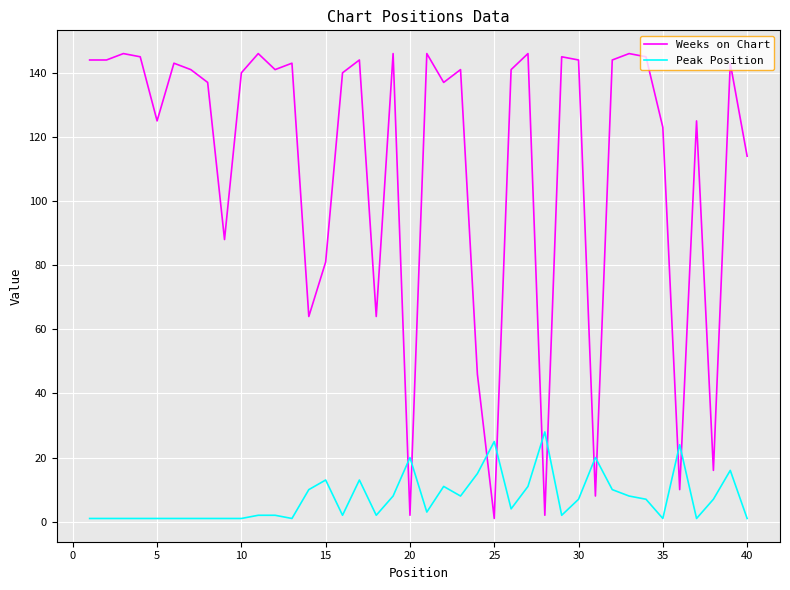

Which series ends up on top after the final intersection of Weeks on Chart and Peak Position?

Weeks on Chart